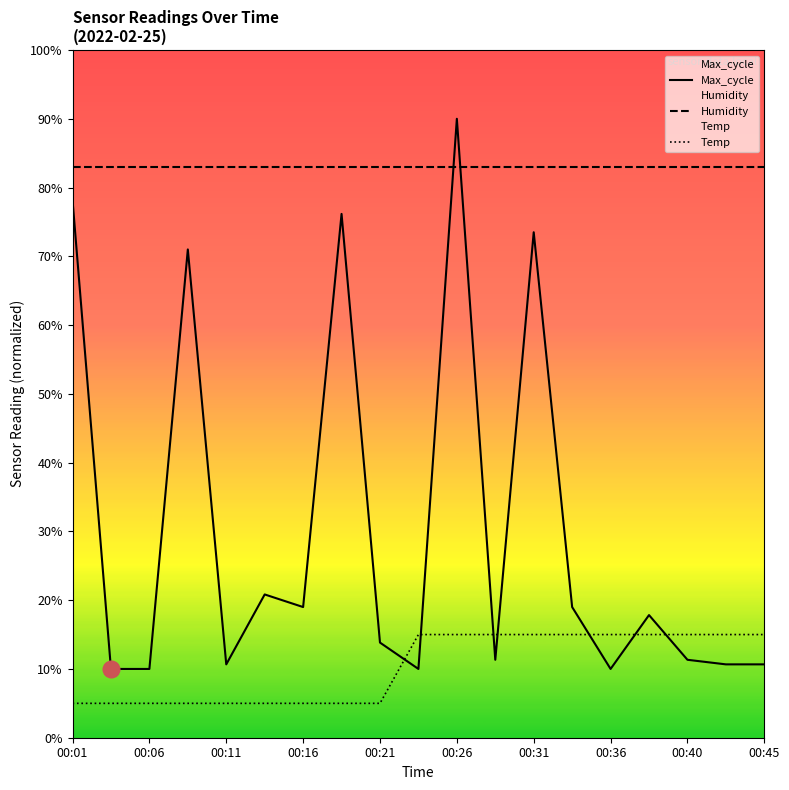

What is the spread (max minus min) of values at 00:40?

71.7